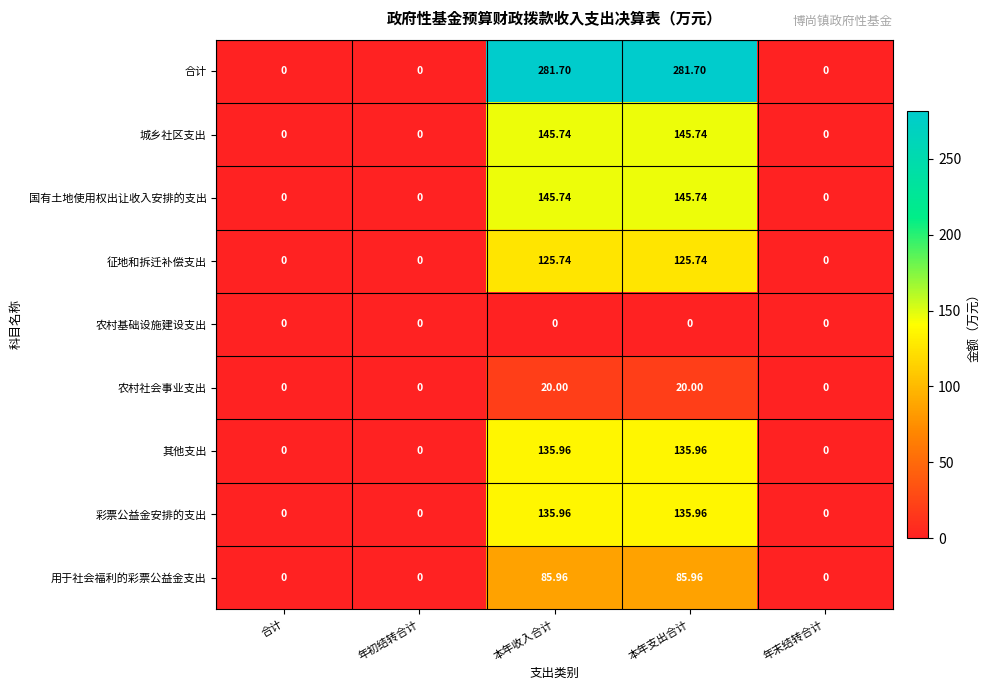

Is the value of 合计 at 本年收入合计 greater than the value of 其他支出 at 年初结转合计?

Yes